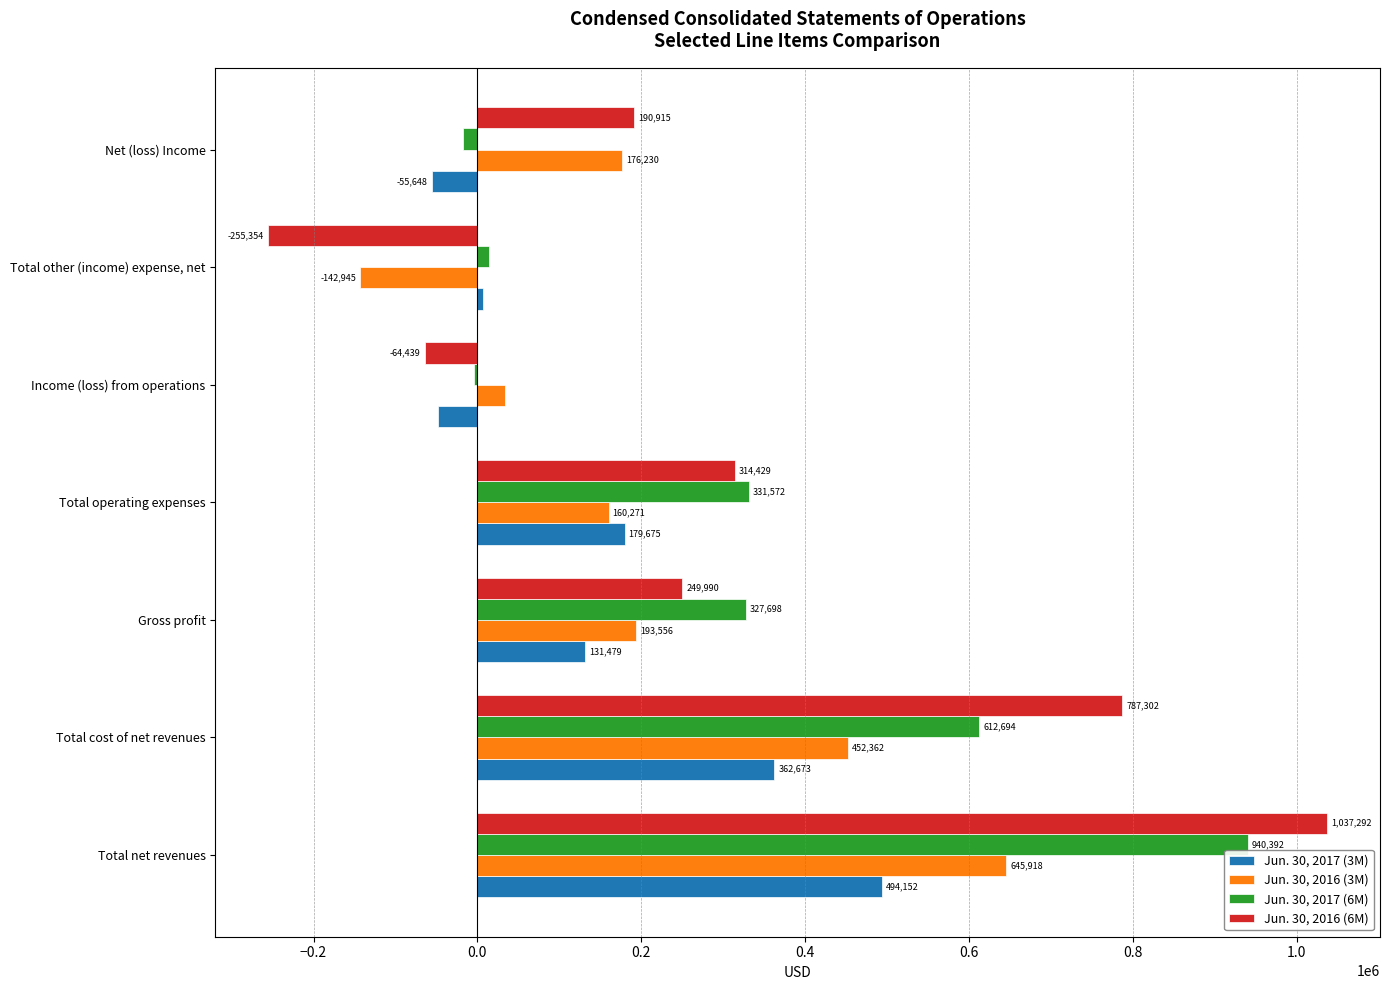

How many categories are shown in the chart?

7